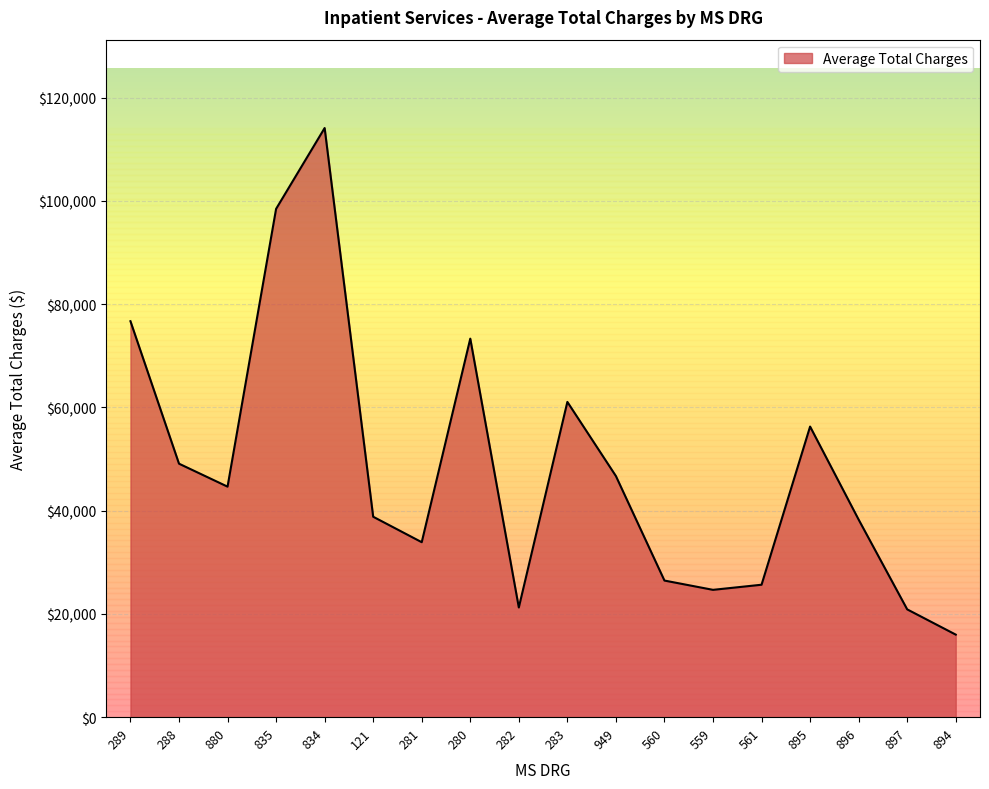

Which has a higher value, 282 or 895?

895